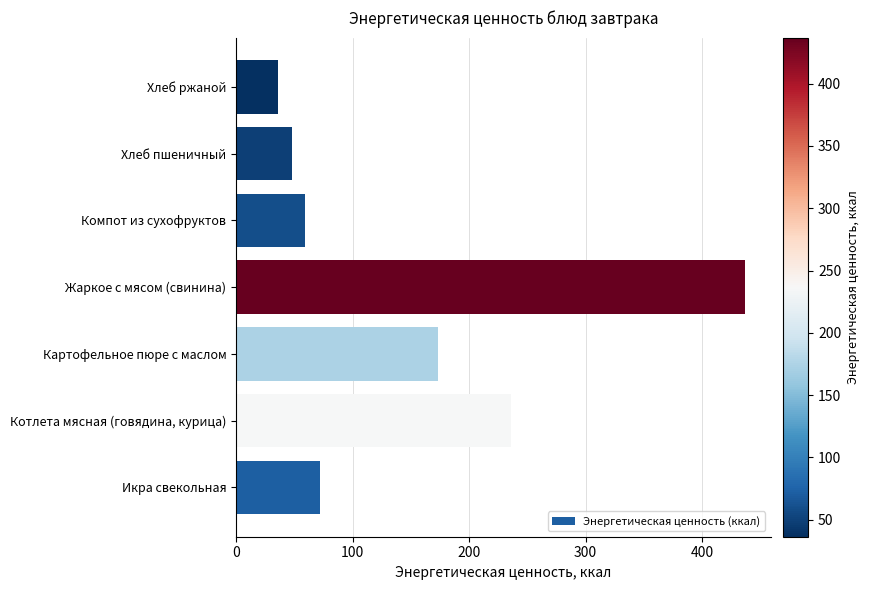

Approximately how many times larger is the value at Хлеб пшеничный compared to Компот из сухофруктов?

0.8